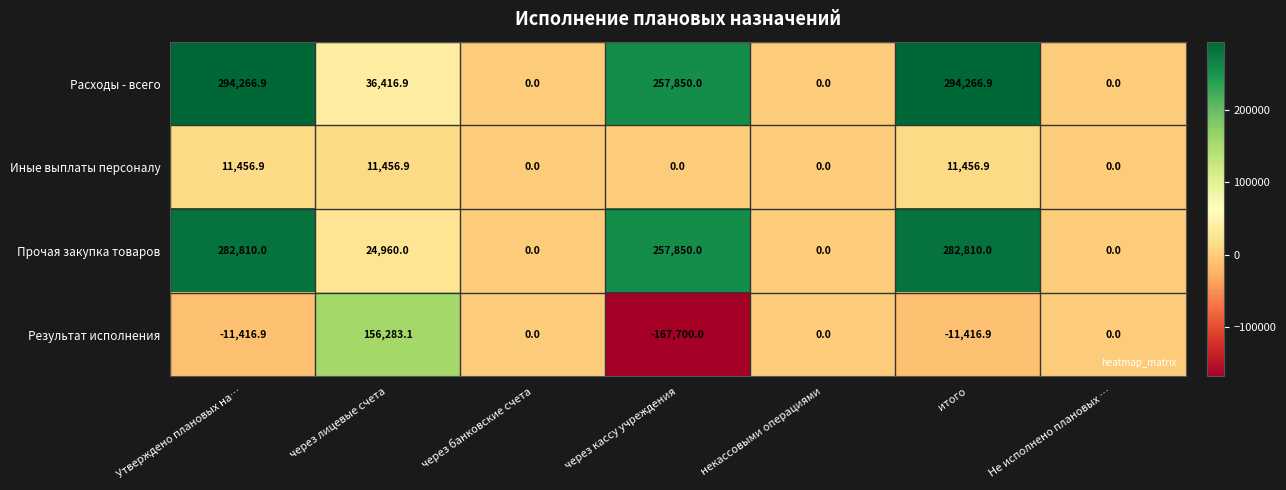

Where is Расходы - всего nearest to the value 147133?

через лицевые счета